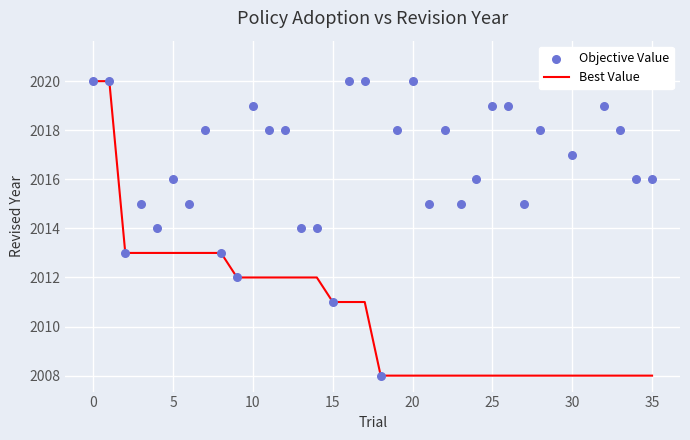

What is the minimum value for Best Value?

2008